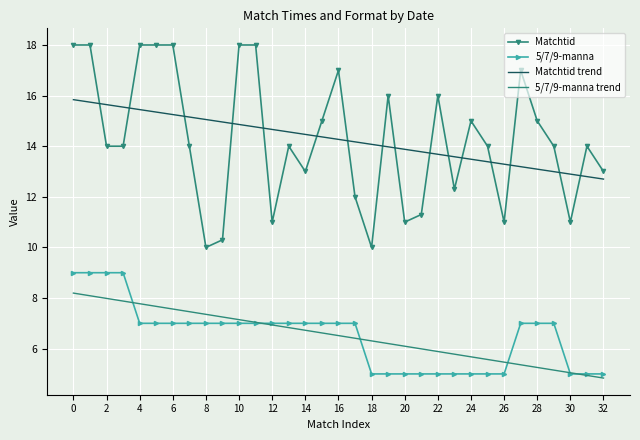

Which series has the widest spread of values?

Matchtid